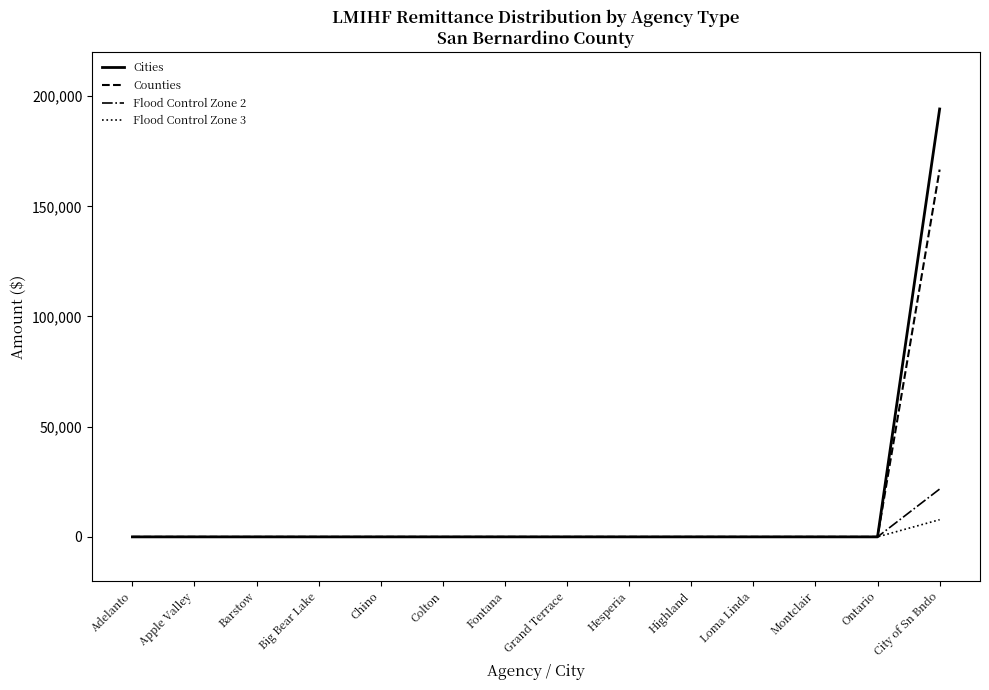

At which category is the sum across all series the highest?

City of Sn Bndo